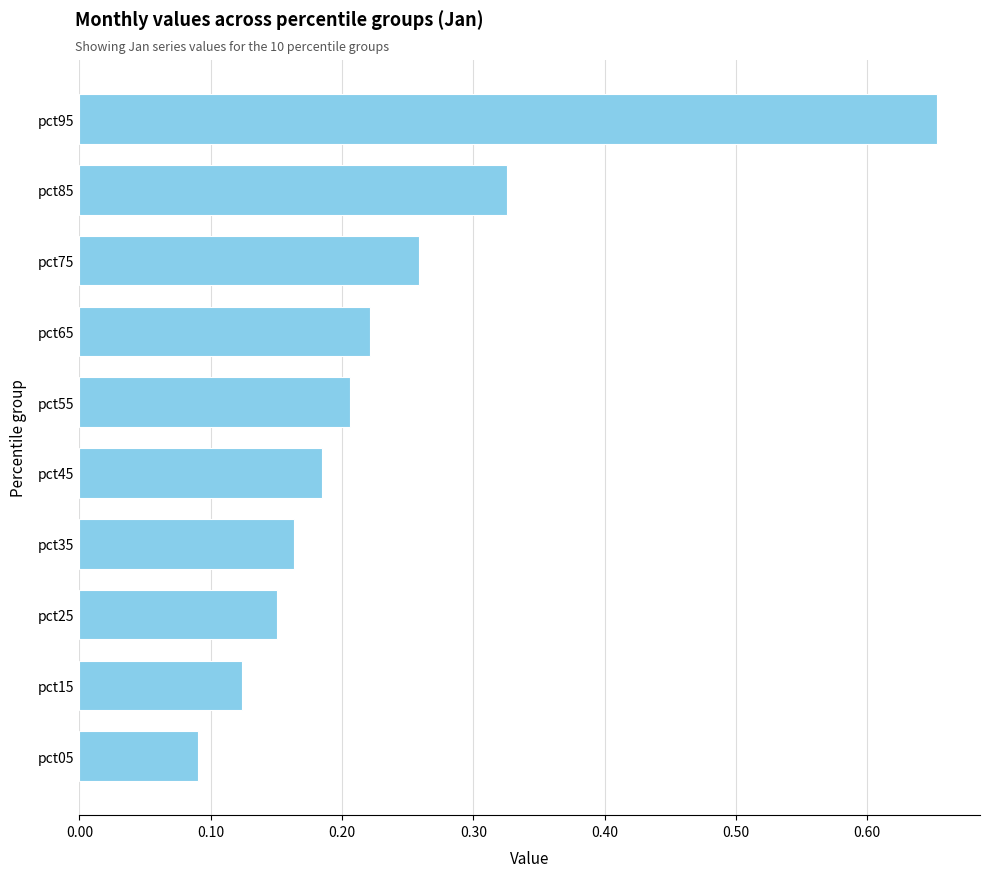

What is the difference between the maximum and second lowest values?

0.5